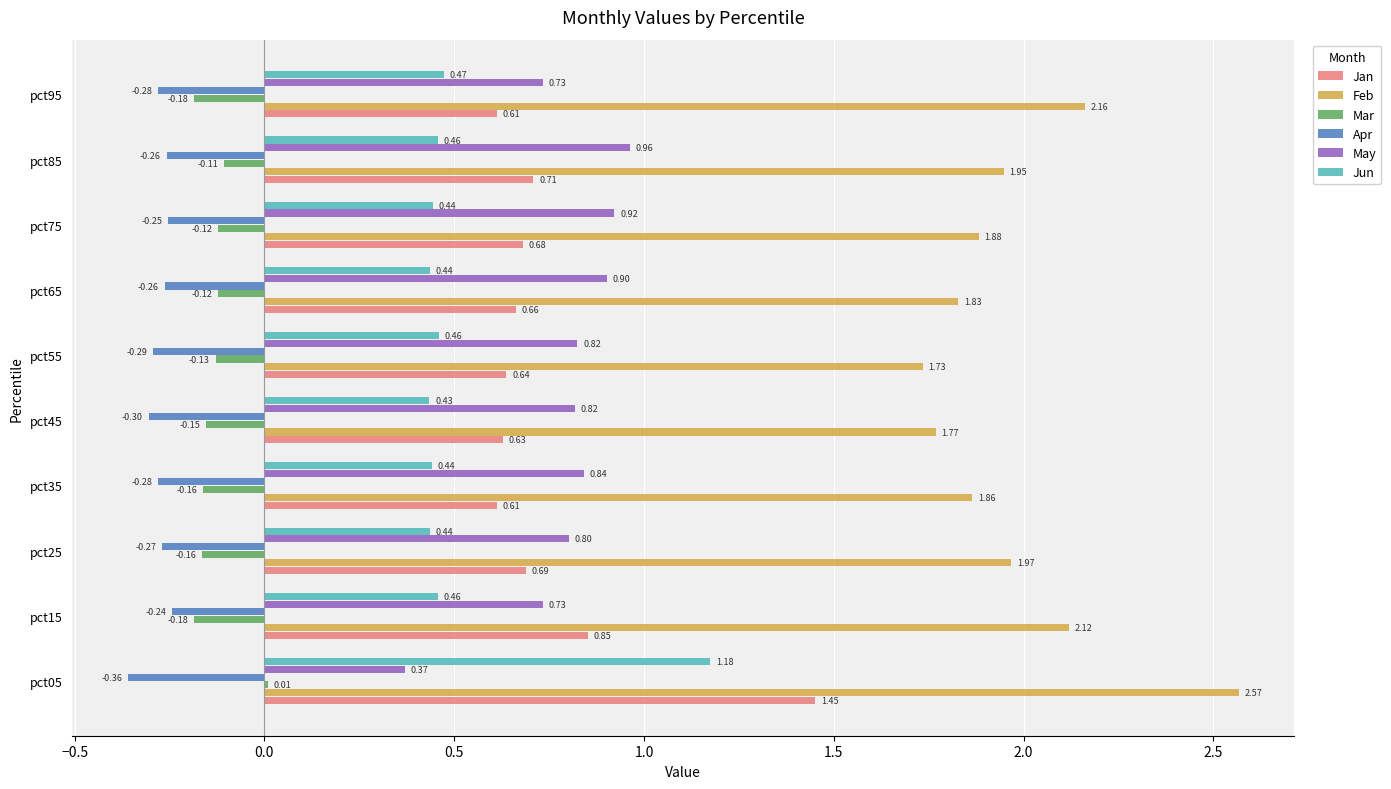

What is the sum of all Jun values?

5.2